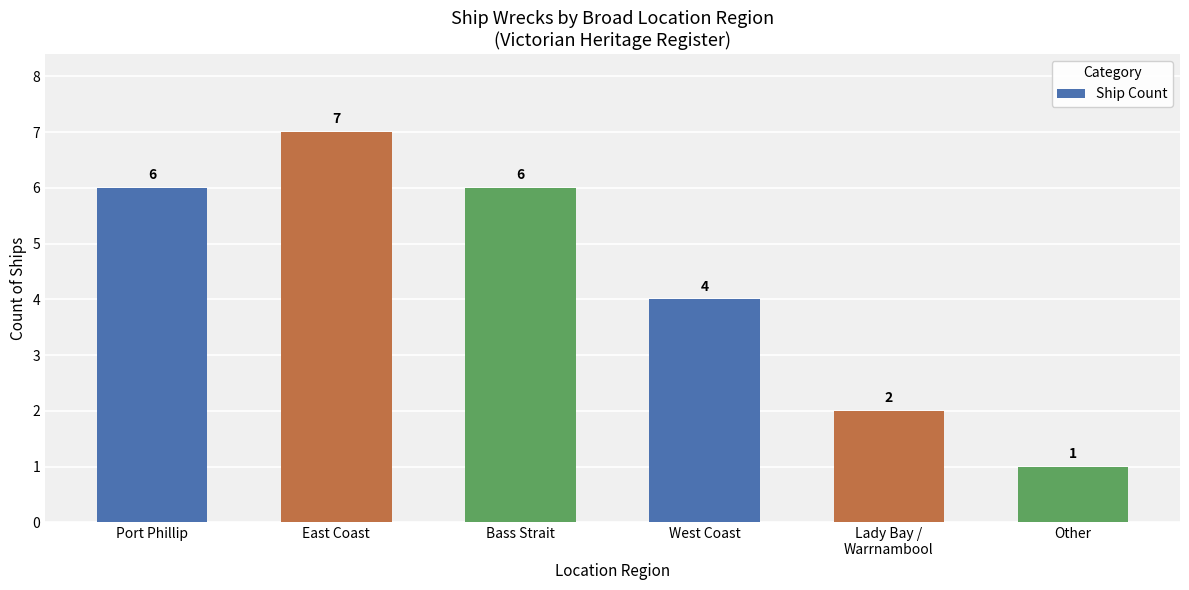

Which label corresponds to the largest value in the chart?

East Coast